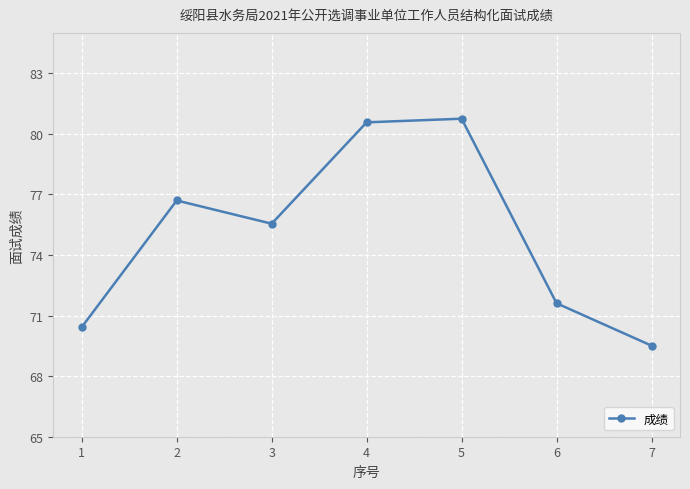

What is the average value?

75.0